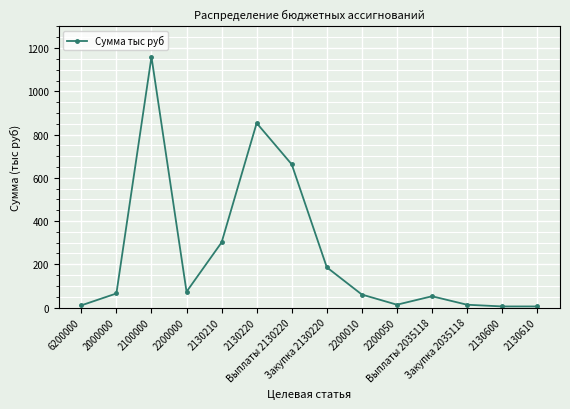

What is the label of the 13th point from the right?

2000000